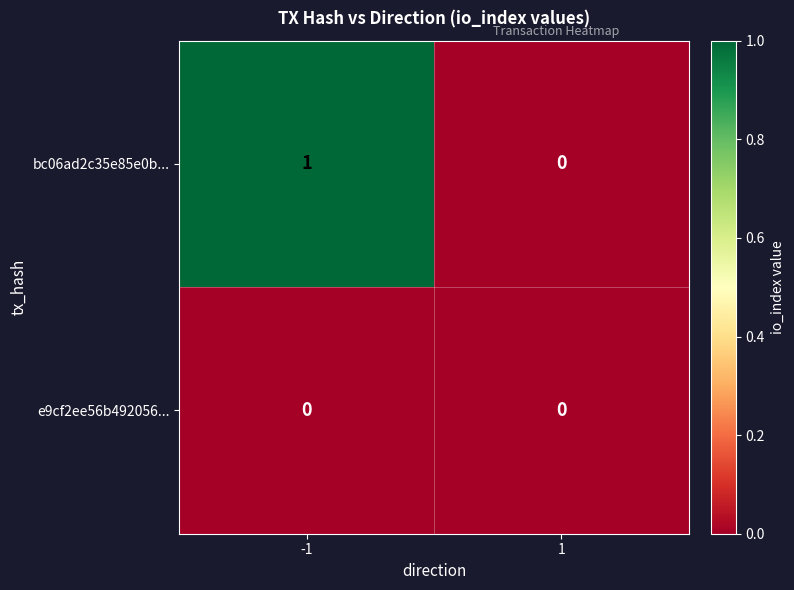

At -1, list the series in order from smallest to largest.

e9cf2ee56b492056..., bc06ad2c35e85e0b...